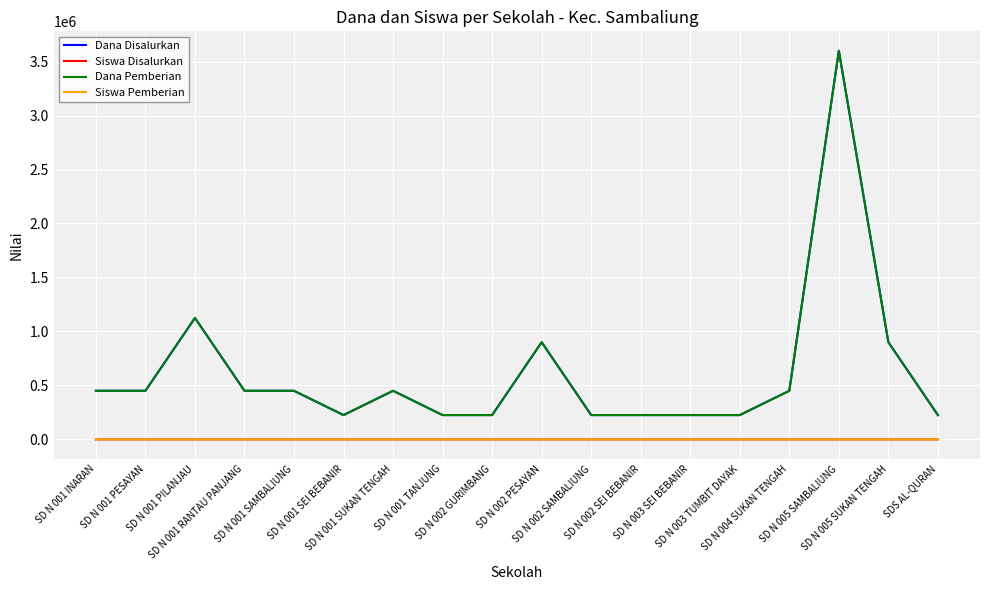

Where is Siswa Disalurkan nearest to the value 8?

SD N 001 PILANJAU